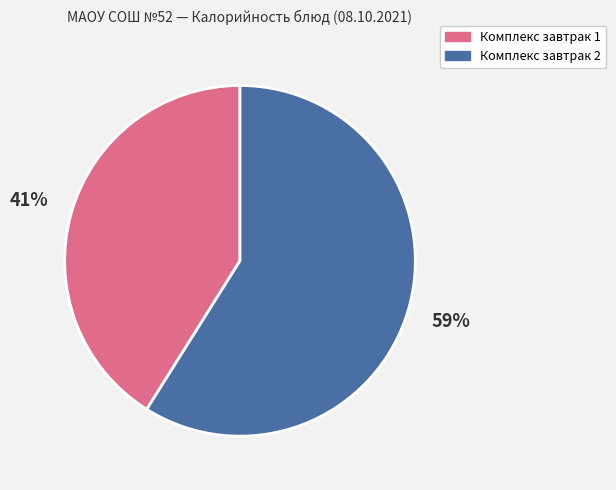

What is the ratio of the value at Комплекс завтрак 1 to the value at Комплекс завтрак 2?

0.7